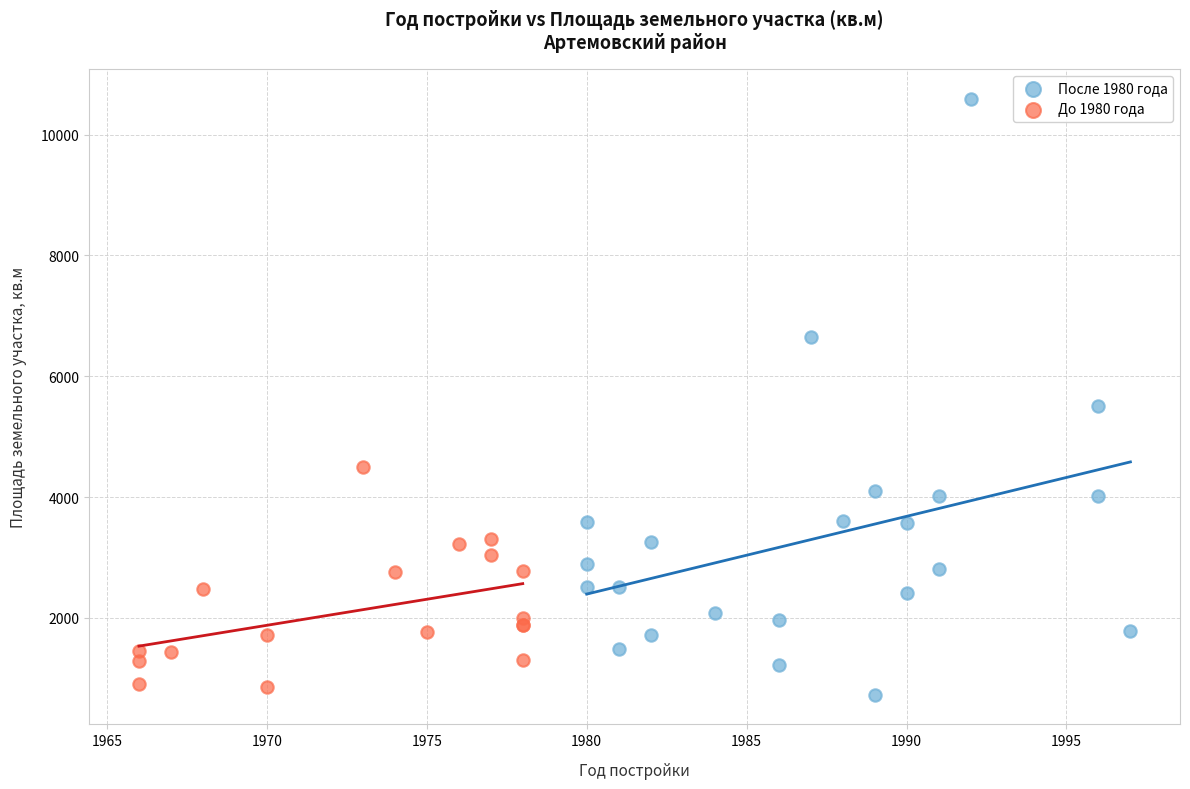

Which series has the widest spread of Y values?

После 1980 года